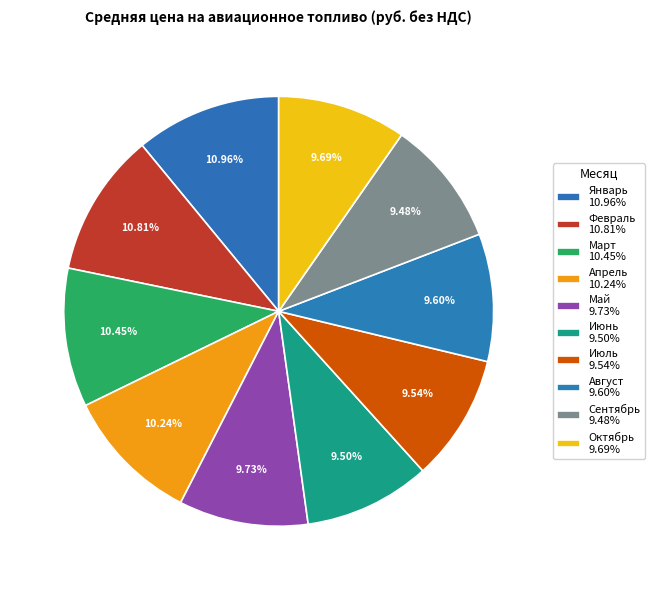

Which category has the smallest portion of the pie?

Сентябрь